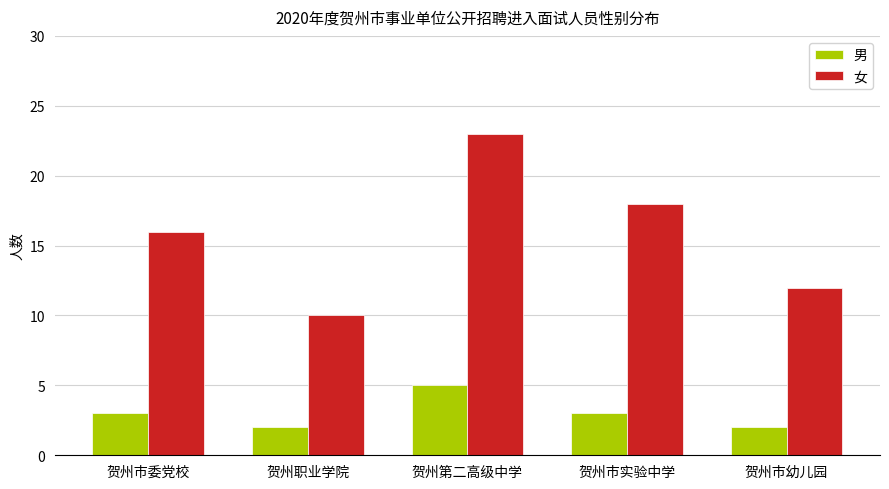

At which category does the chart reach its peak across all series?

贺州第二高级中学